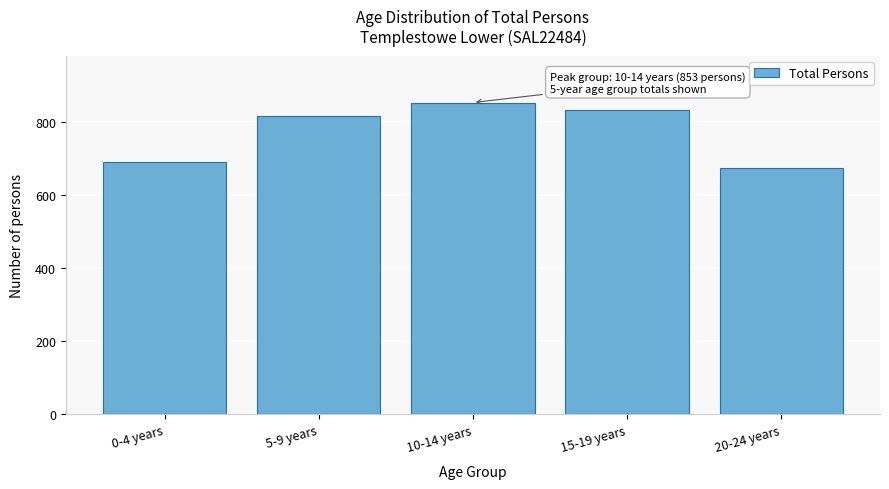

Reading right to left, what are all the values shown in this chart?

20-24 years=675	15-19 years=832	10-14 years=853	5-9 years=817	0-4 years=690